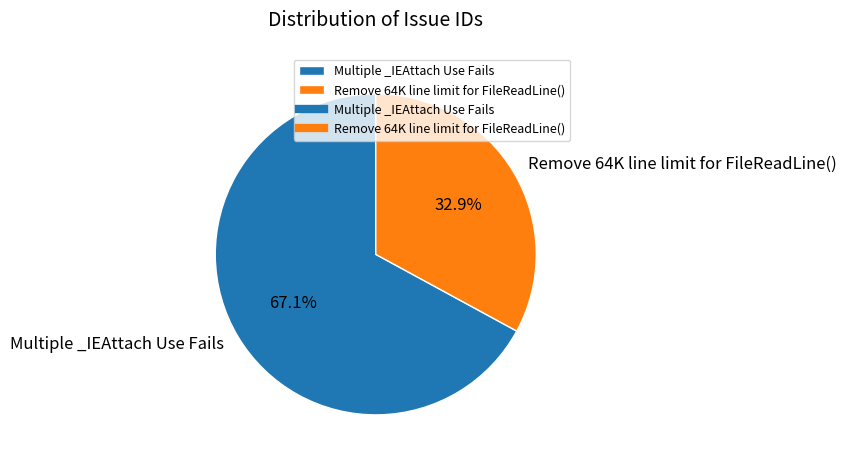

Is it true that Remove 64K line limit for FileReadLine() is 45% of the pie?

False